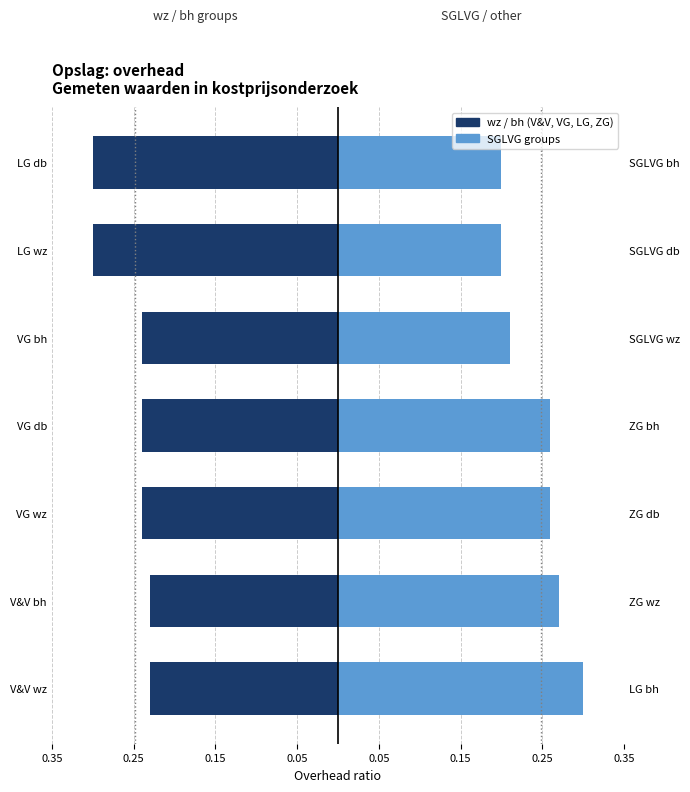

Which has a higher value, VG wz or V&V wz?

V&V wz